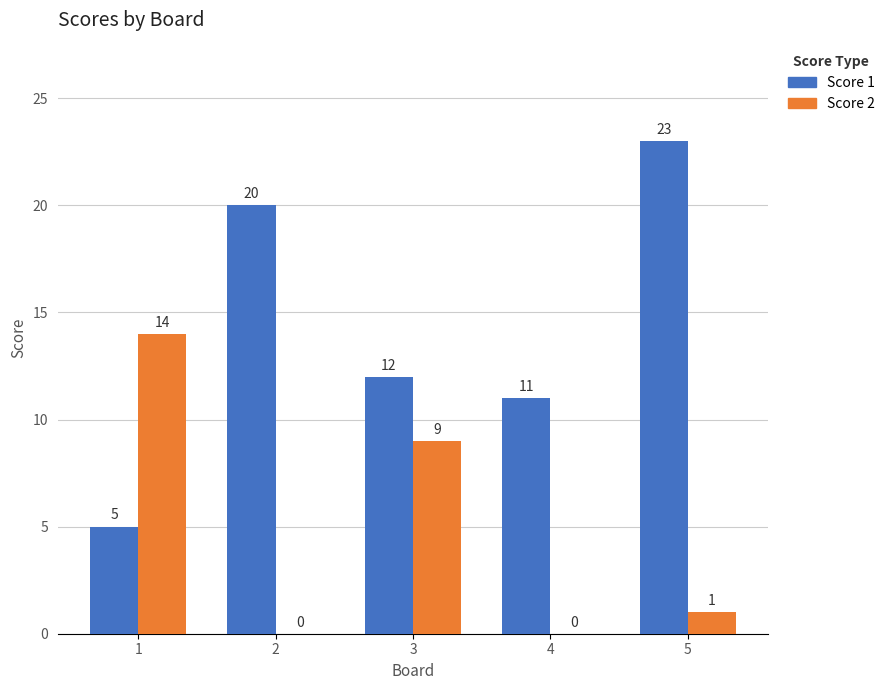

Where is Score 1 nearest to the value 14?

3